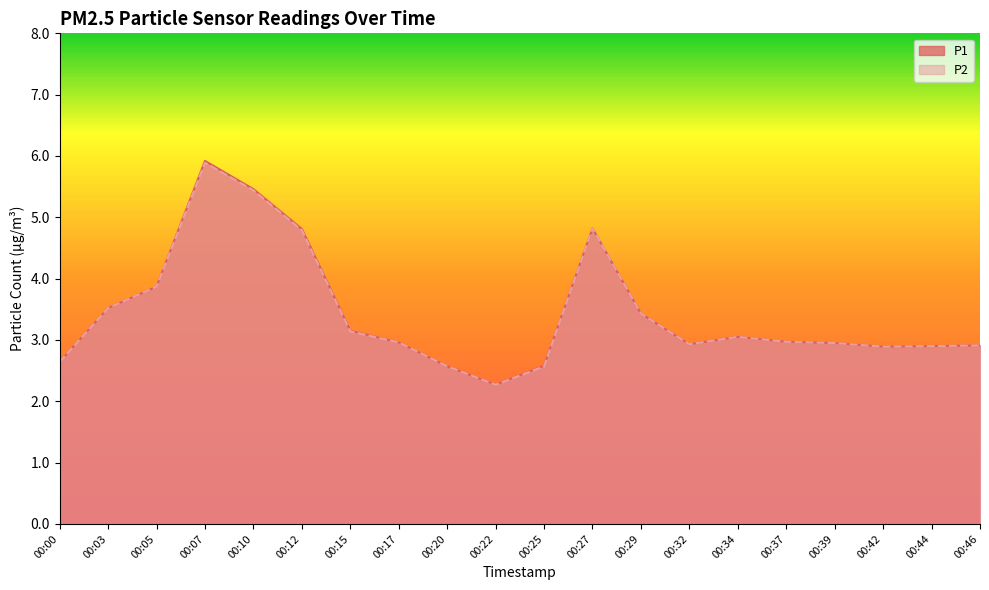

What is the value of the P1 point at the 19th from the left?

2.9